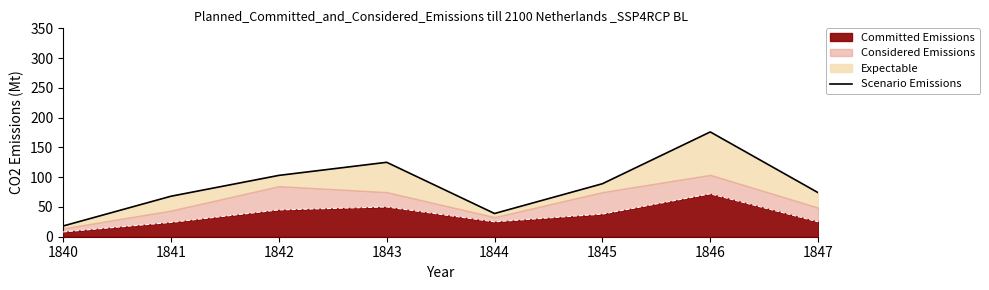

What is the lowest value of the Committed Emissions series?

8